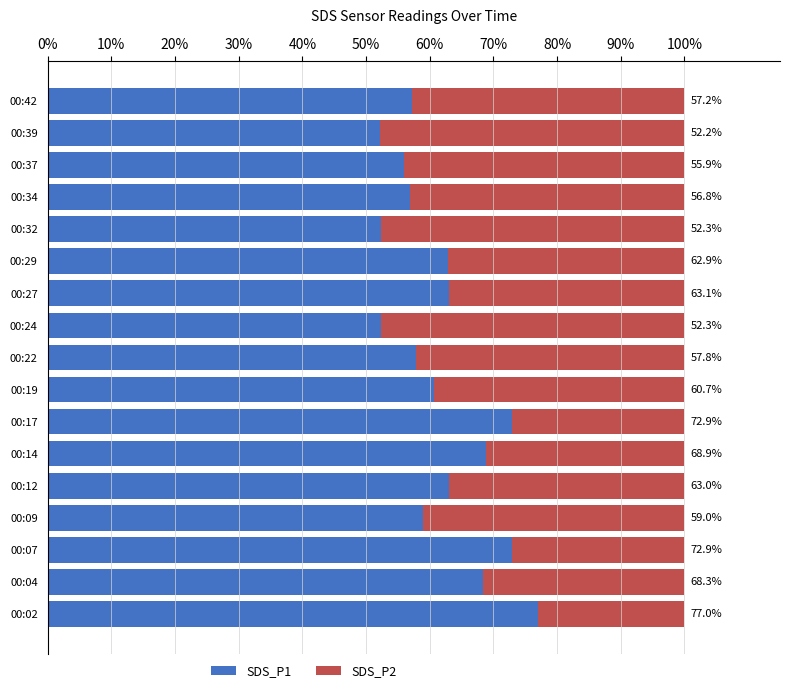

Where is SDS_P1 nearest to the value 64?

00:27